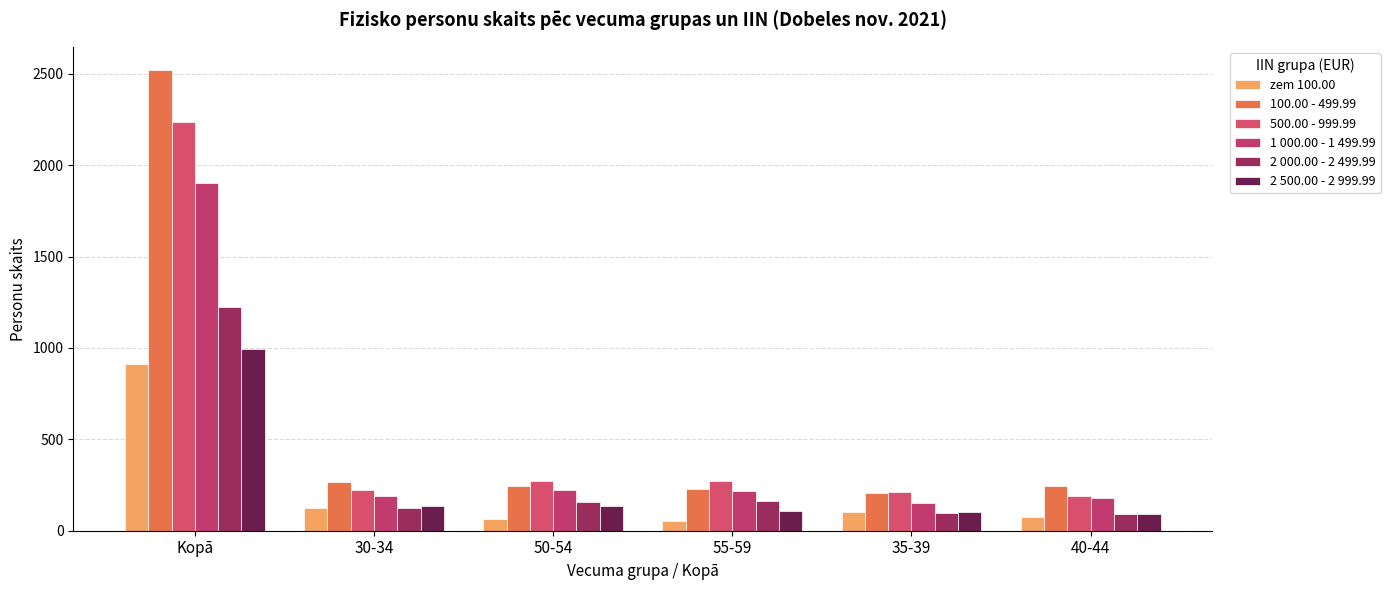

How many data points in 1 000.00 - 1 499.99 are less than 220?

3